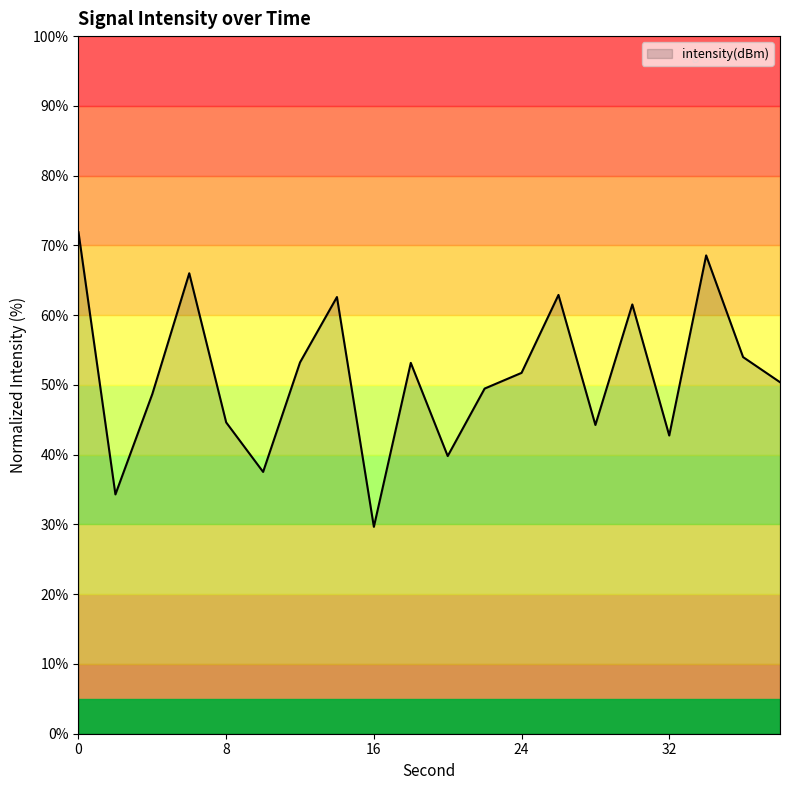

What is the ratio of the value at 16 to the value at 22?

0.6